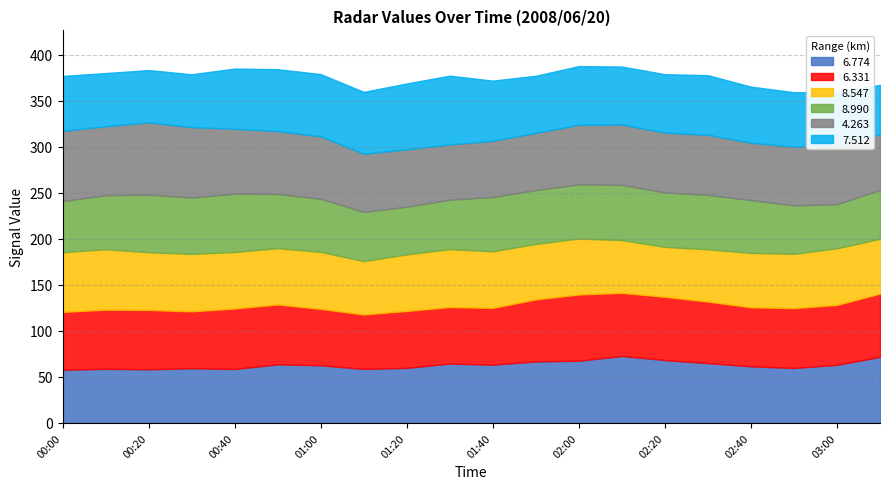

At which category does 7.512 reach its first local valley?

2008/06/20 00:20